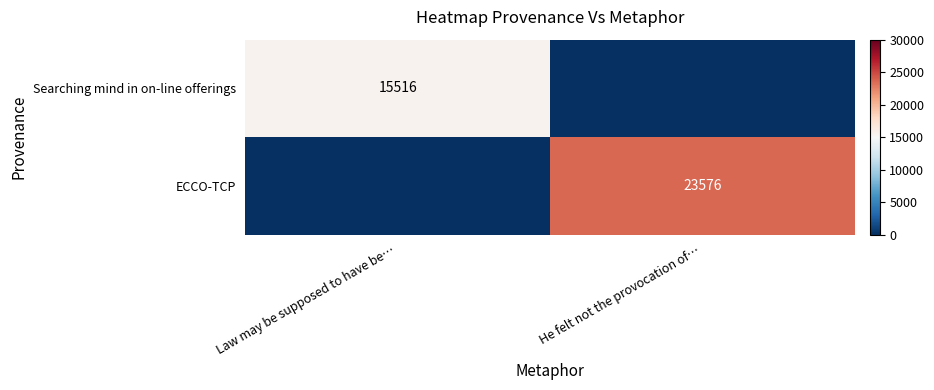

Is it true that Searching mind in on-line offerings equals 15516 at Law may be supposed to have be…?

True